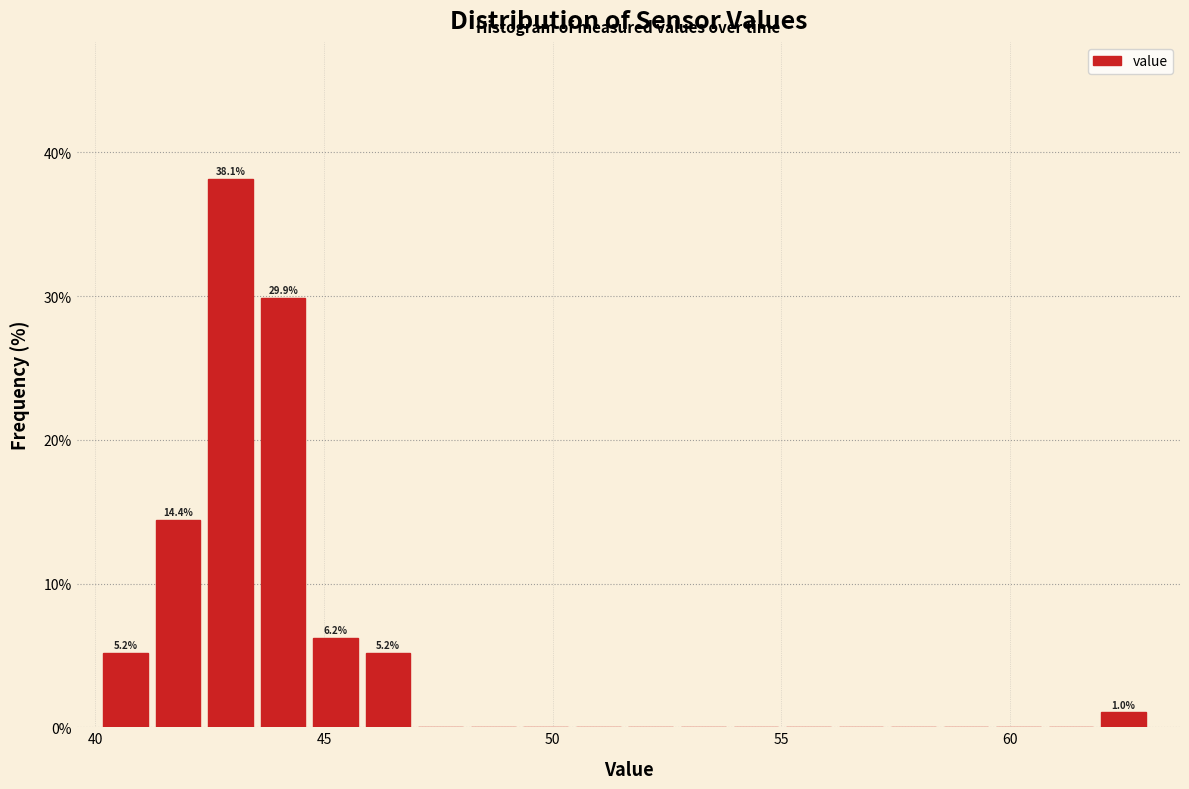

Read against the x-axis, roughly where is the centre of the tallest bar?

43.0